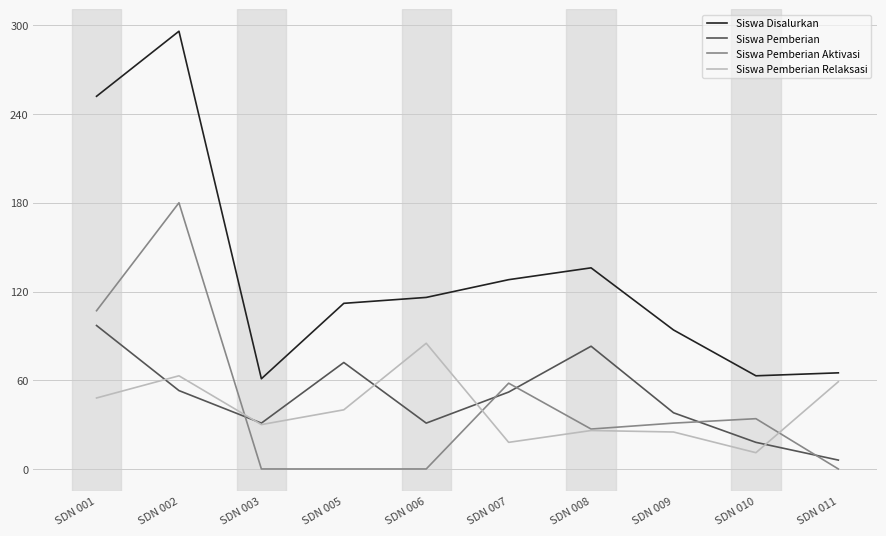

At which label is Siswa Pemberian closest to 51?

SDN 007